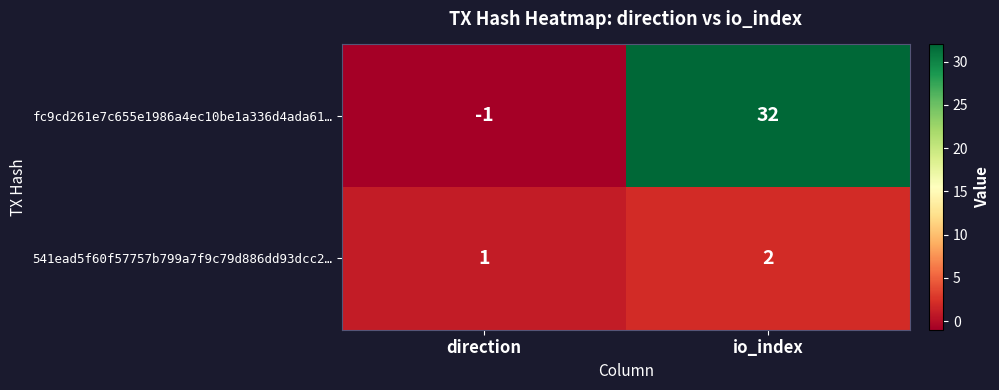

Reading left to right, transcribe all the data shown in this chart.

fc9cd261e7c655e1986a4ec10be1a336d4ada61…: direction=-1	io_index=32
541ead5f60f57757b799a7f9c79d886dd93dcc2…: direction=1	io_index=2